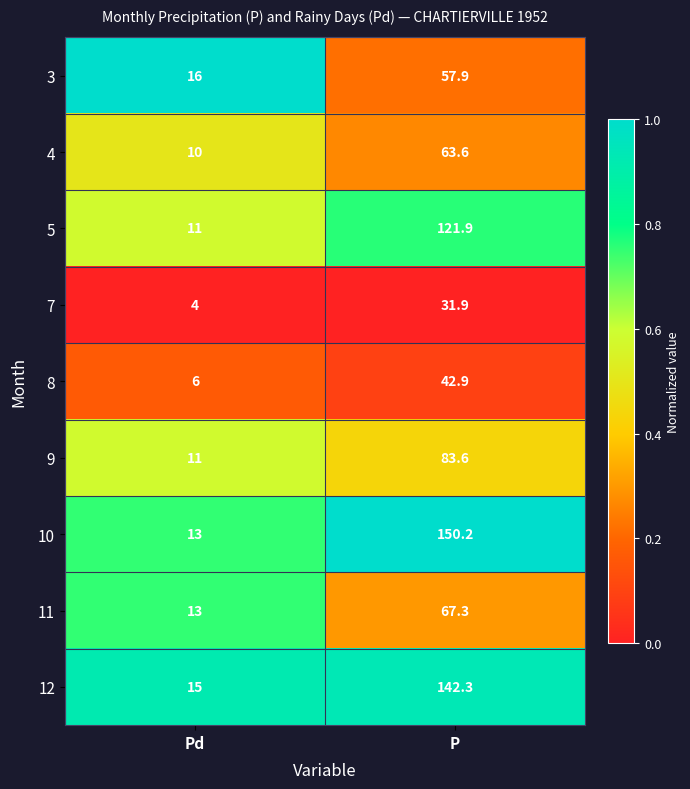

What is the sum of all 9 values?

94.6